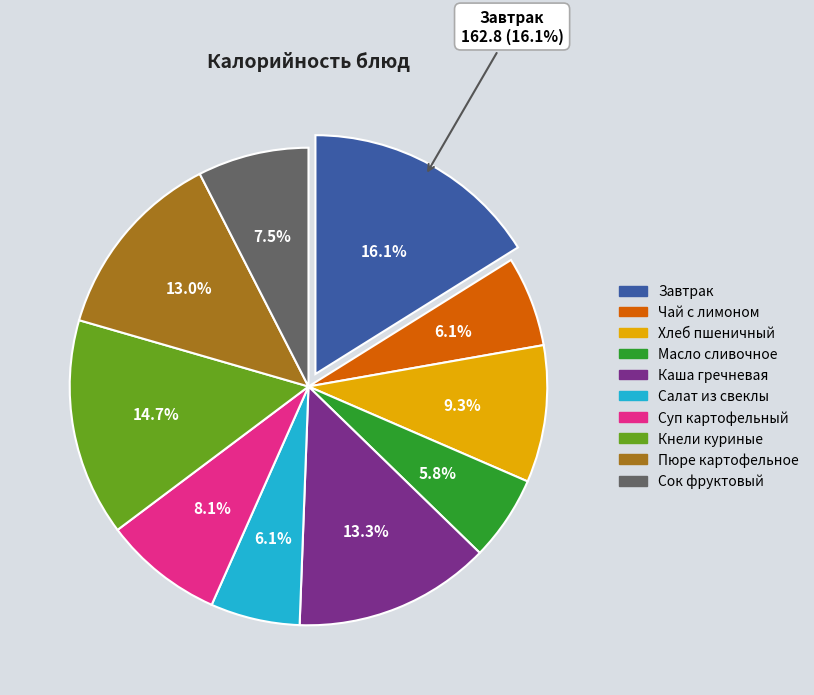

Rank the categories by value from highest to lowest.

Завтрак, Кнели куриные, Каша гречневая, Пюре картофельное, Хлеб пшеничный, Суп картофельный, Сок фруктовый, Чай с лимоном, Салат из свеклы, Масло сливочное